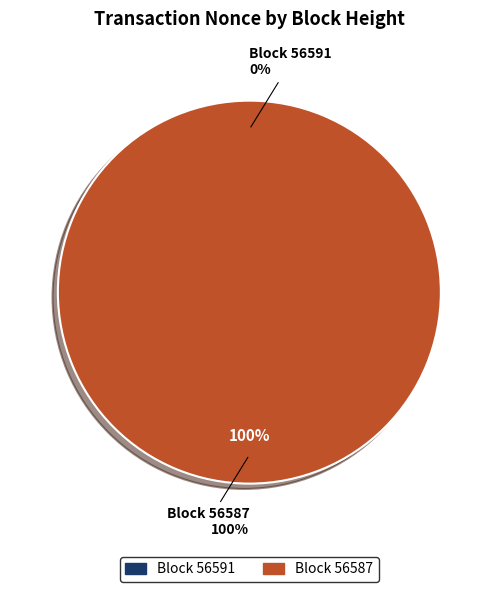

How many slices are in this pie chart?

2